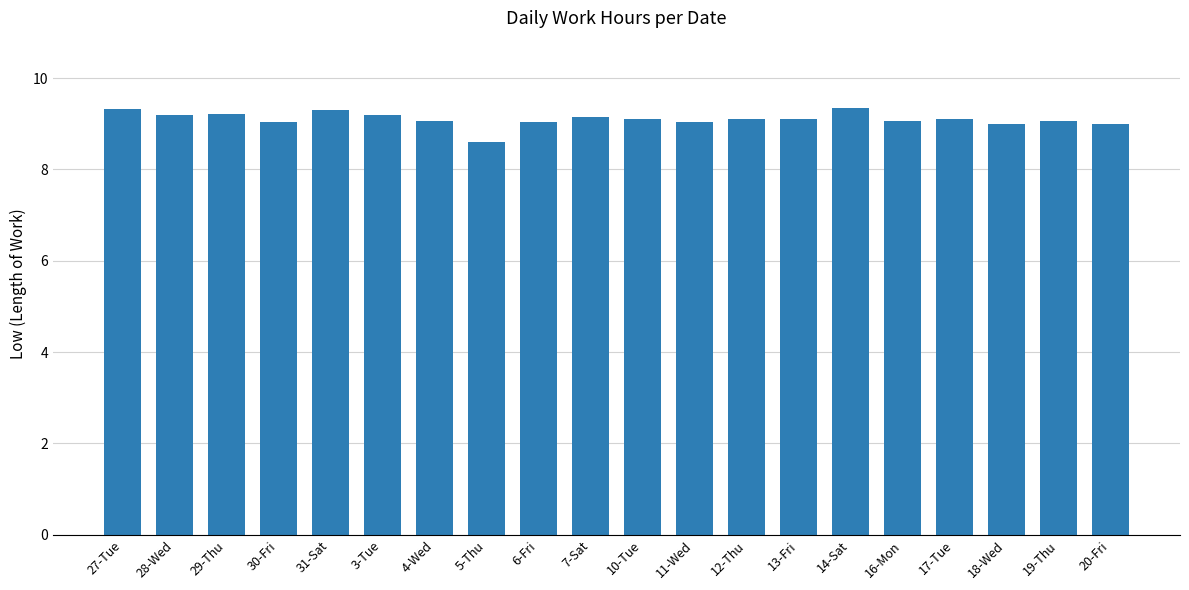

What is the difference between the second highest and minimum values?

0.7